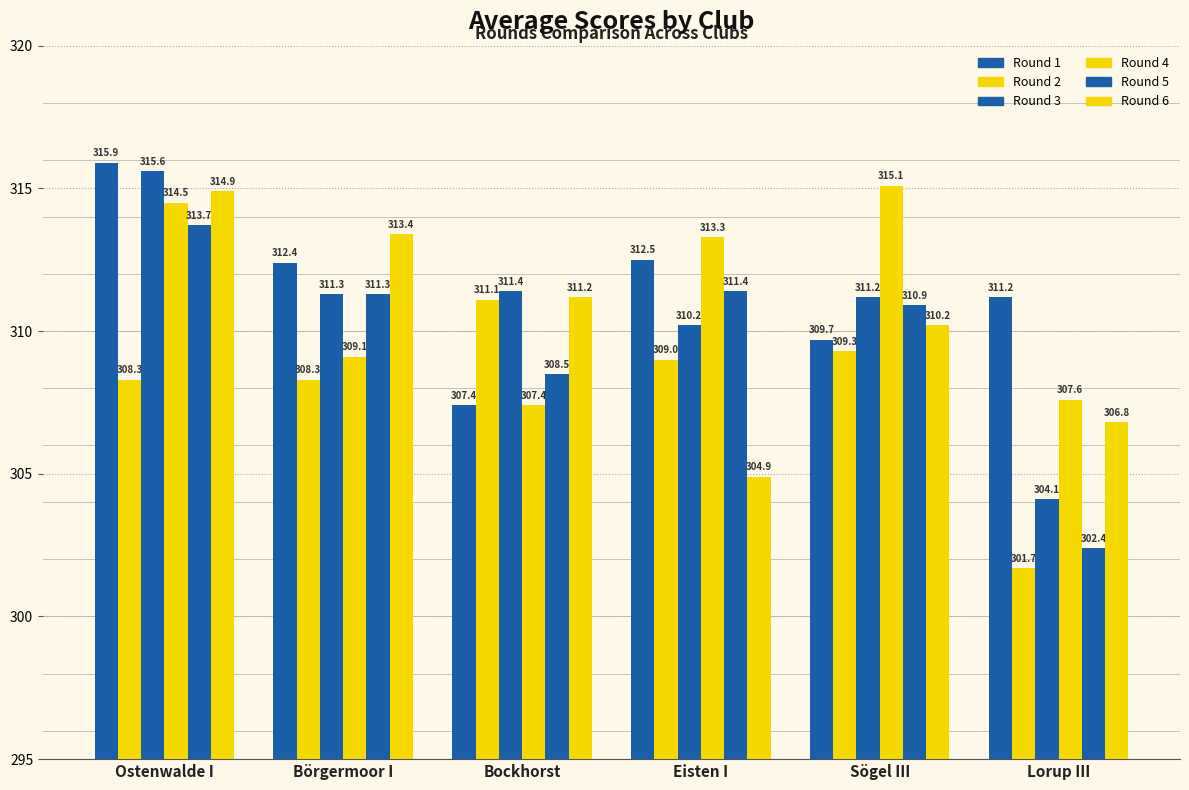

At which label is Round 1 closest to 311?

Lorup III